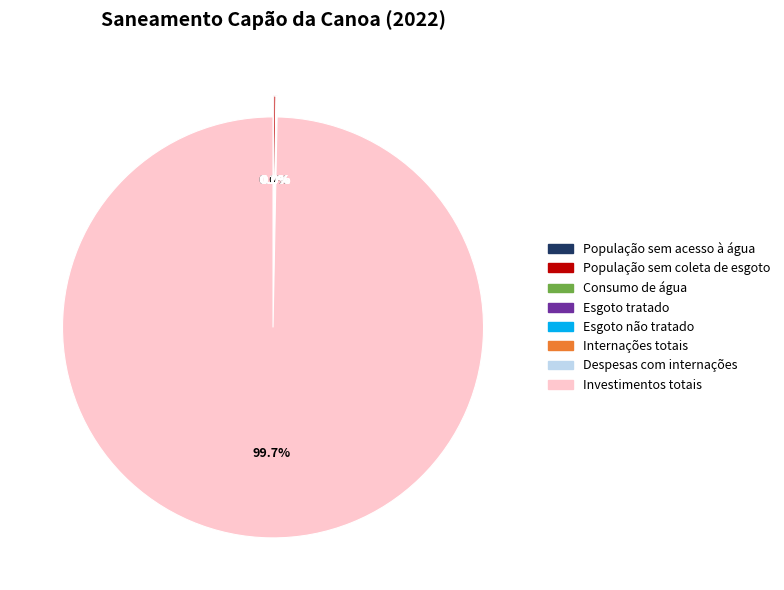

To the nearest percent, what is the difference between the largest and smallest slice percentages?

100%